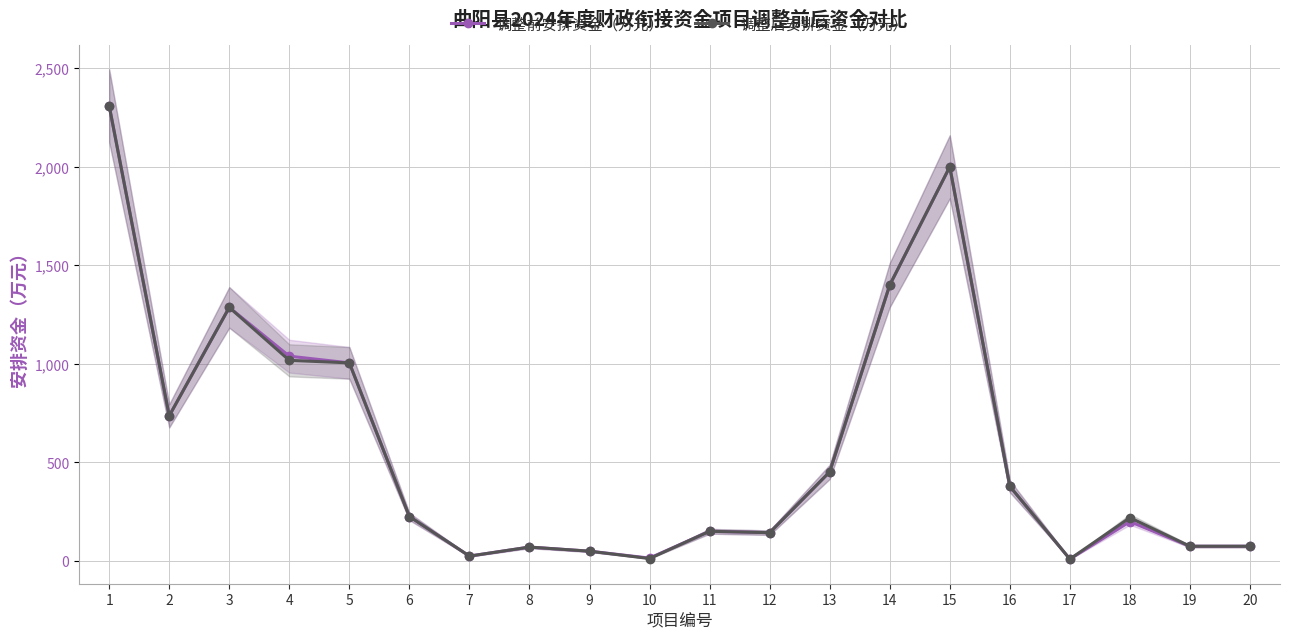

Where does the 调整后安排资金（万元） series first go above 225?

1